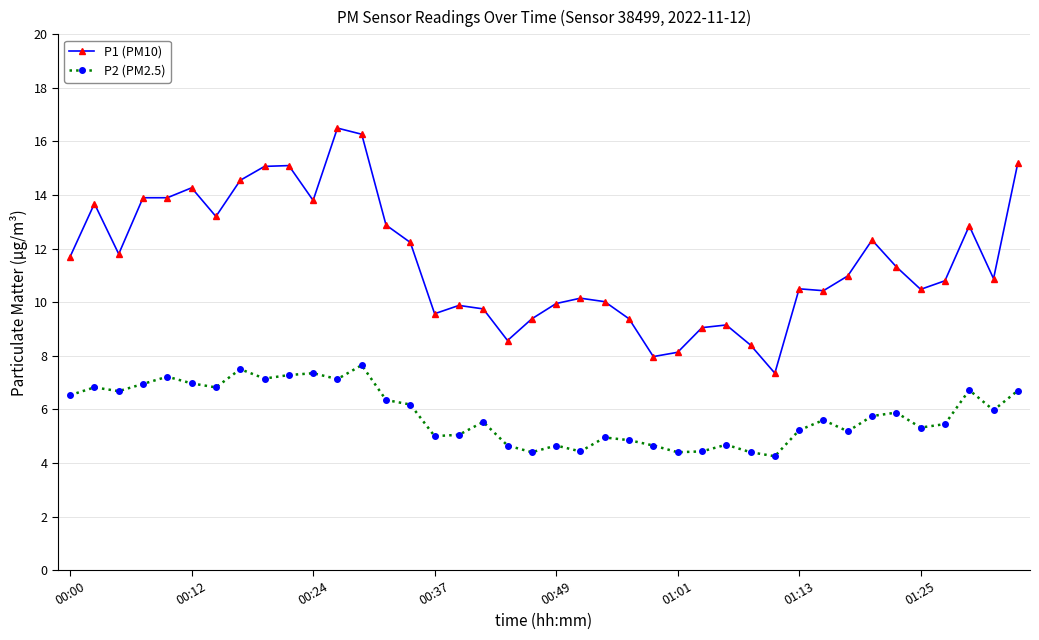

Which series has the widest spread of values?

P1 (PM10)